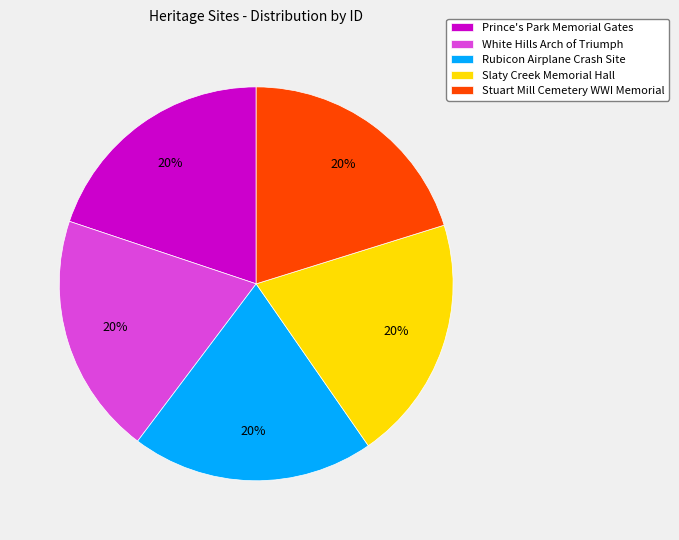

Approximately how many times larger is the value at White Hills Arch of Triumph compared to Stuart Mill Cemetery WWI Memorial?

1.0